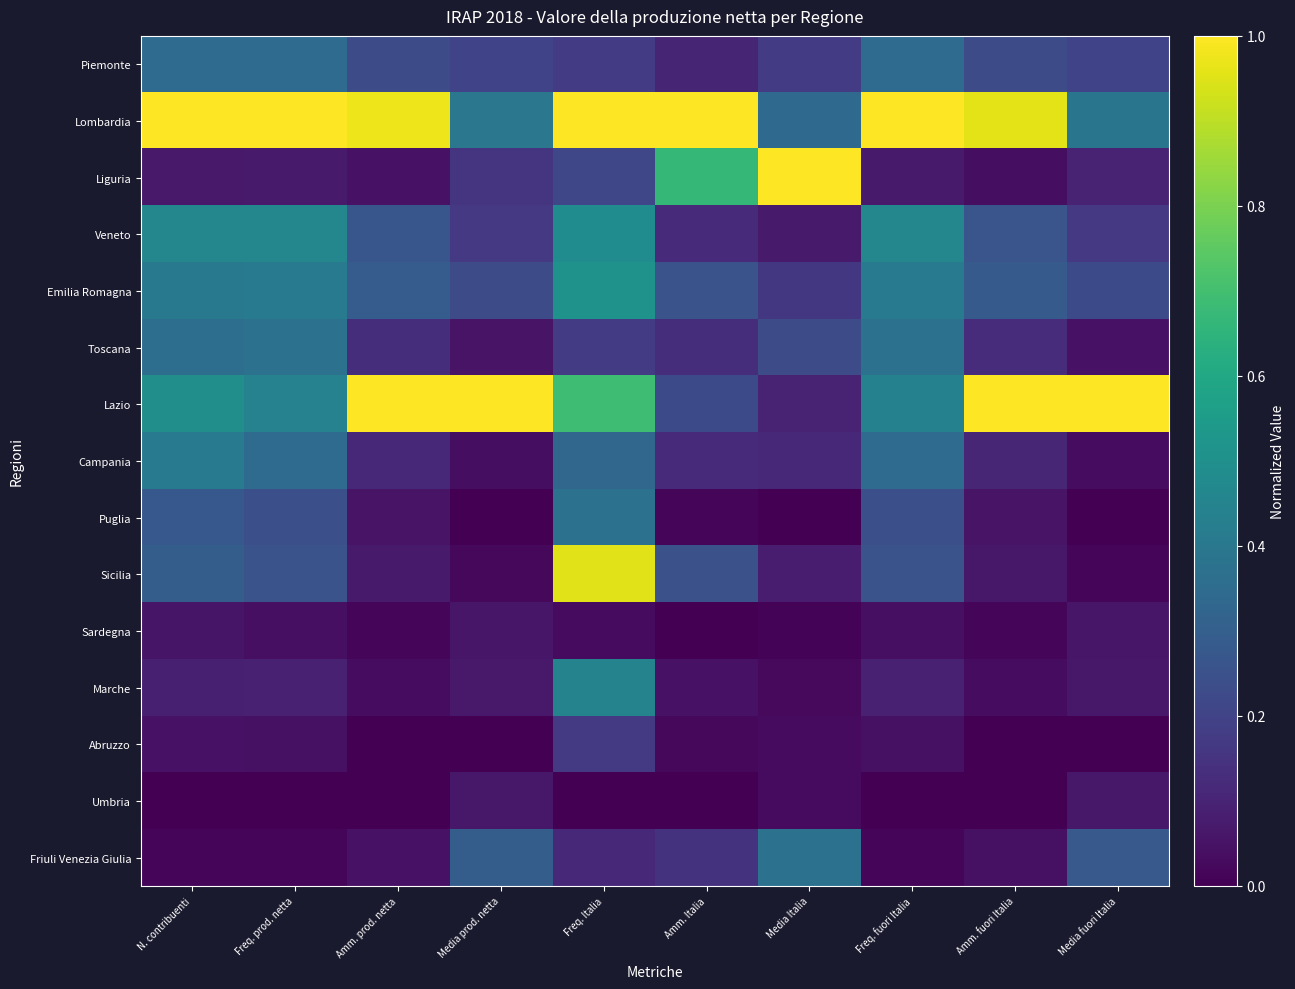

Between Amm. fuori Italia and Freq. prod. netta, which is larger?

Freq. prod. netta